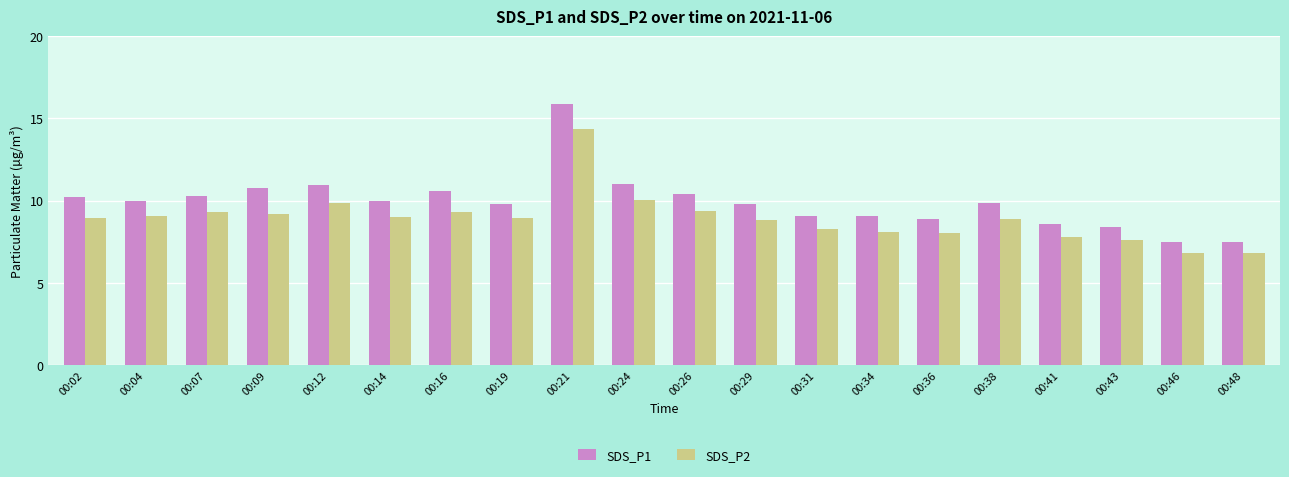

At 00:07, list the series in order from largest to smallest.

SDS_P1, SDS_P2